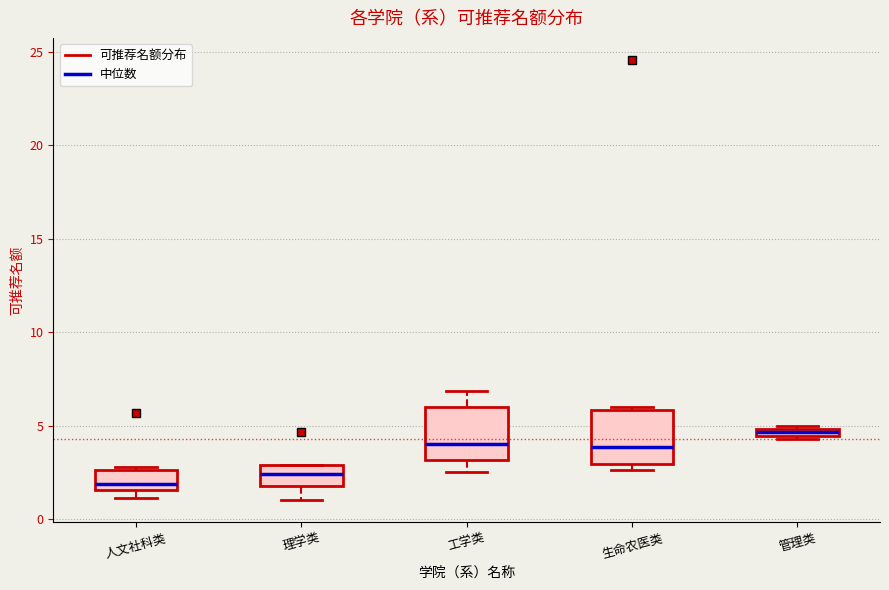

Where is the lower edge of the box for 工学类 on the y-axis? The values are not printed on the chart, so give them approximately, as read against the axis.

3.0